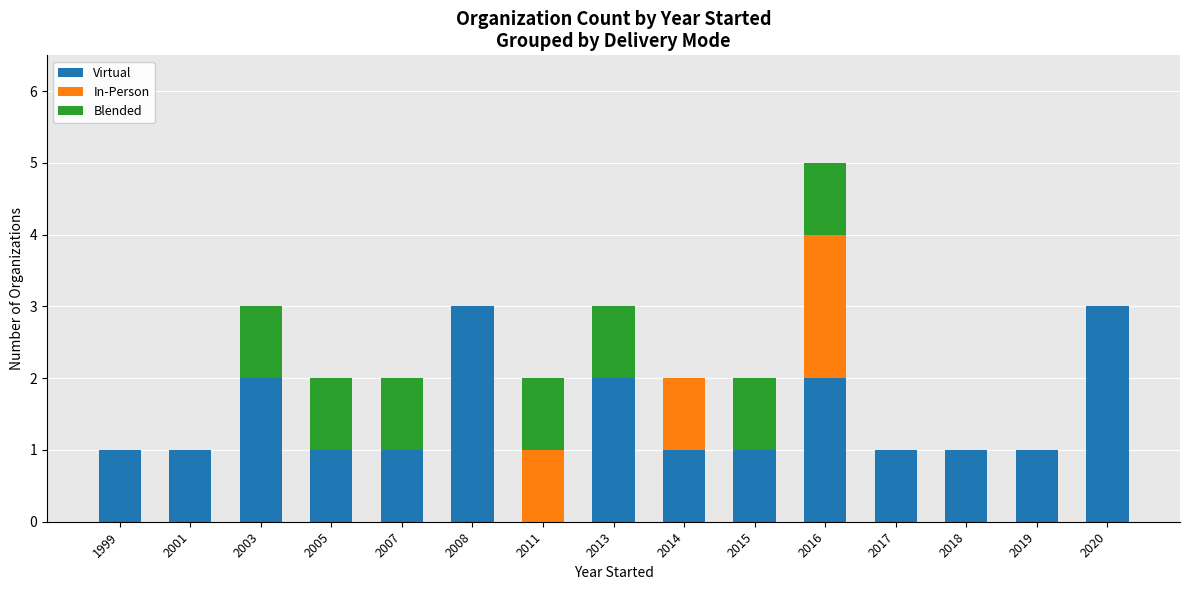

What is the sum of all Virtual values?

21